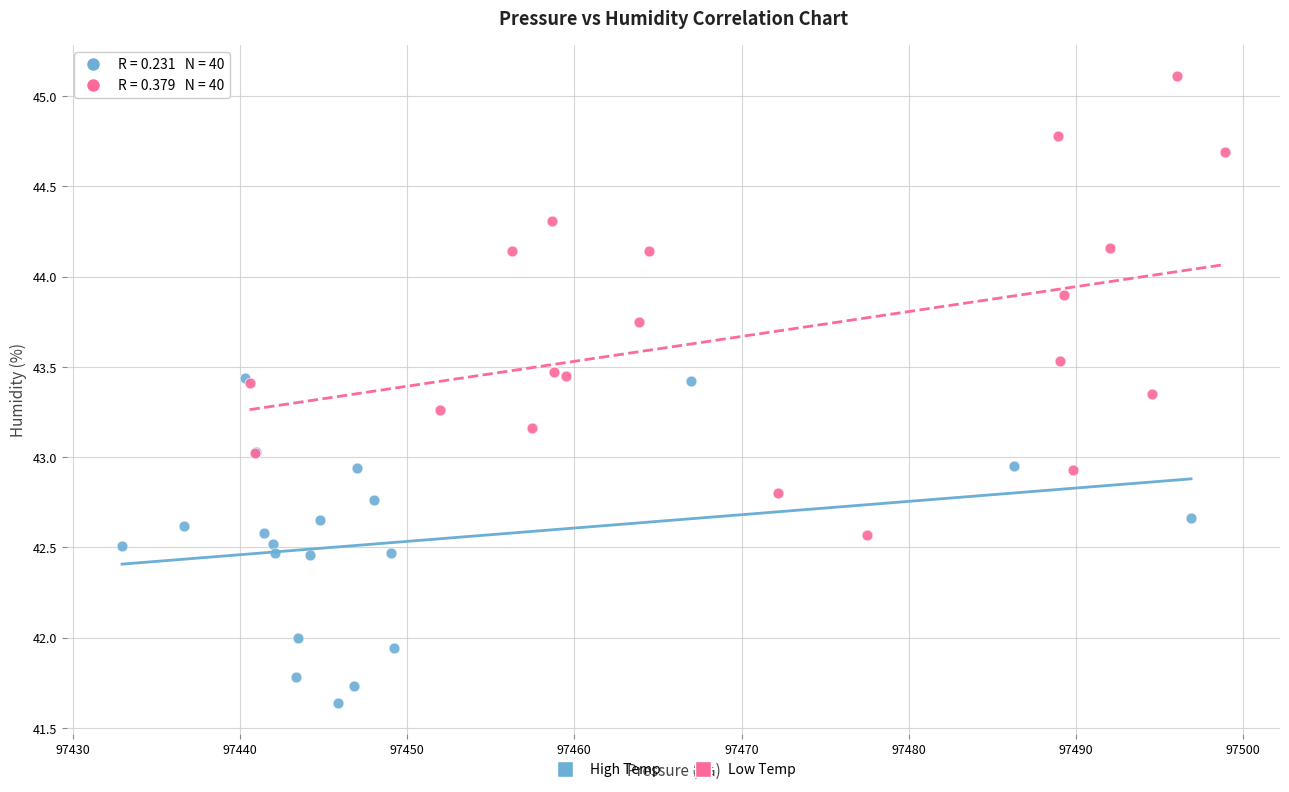

What are all the series names shown in the legend?

High Temp, Low Temp